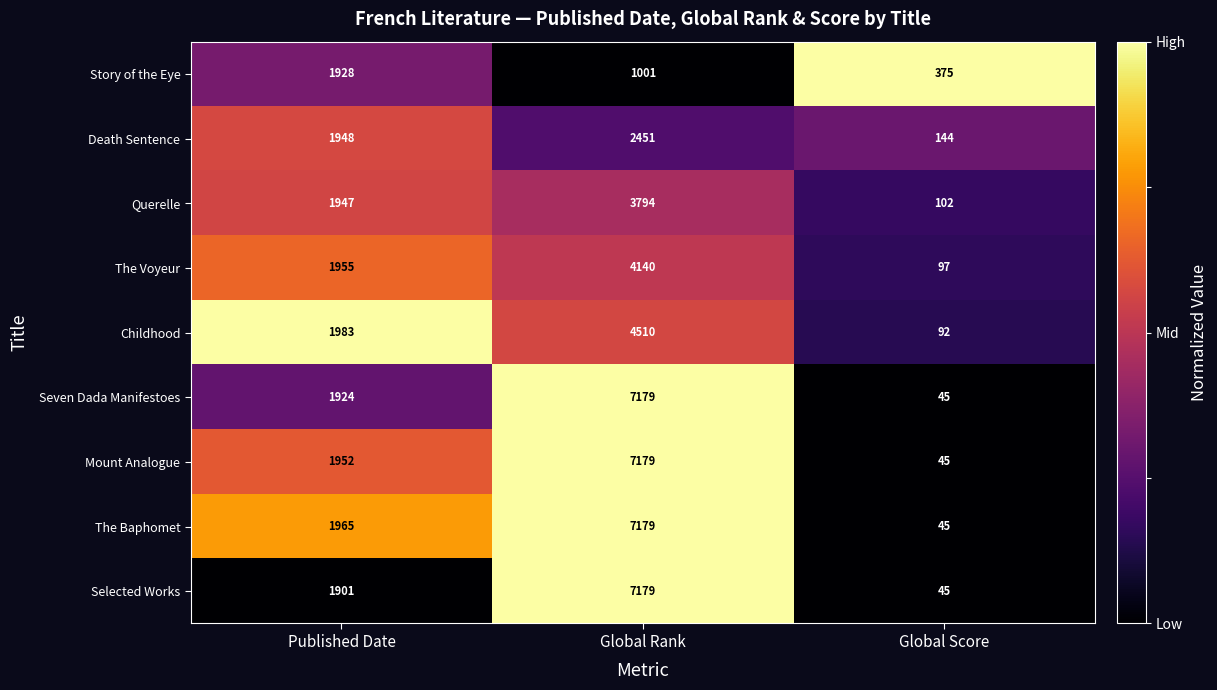

Which label corresponds to the largest value in the chart?

Global Rank